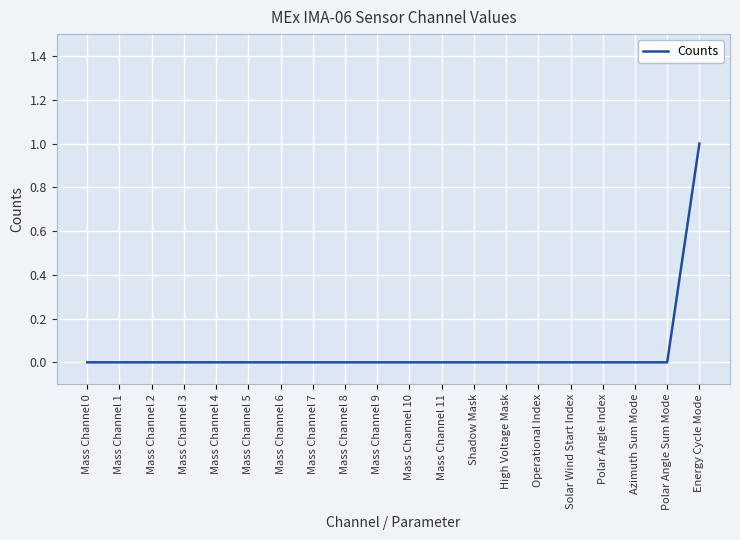

What is the maximum value shown in the chart?

1